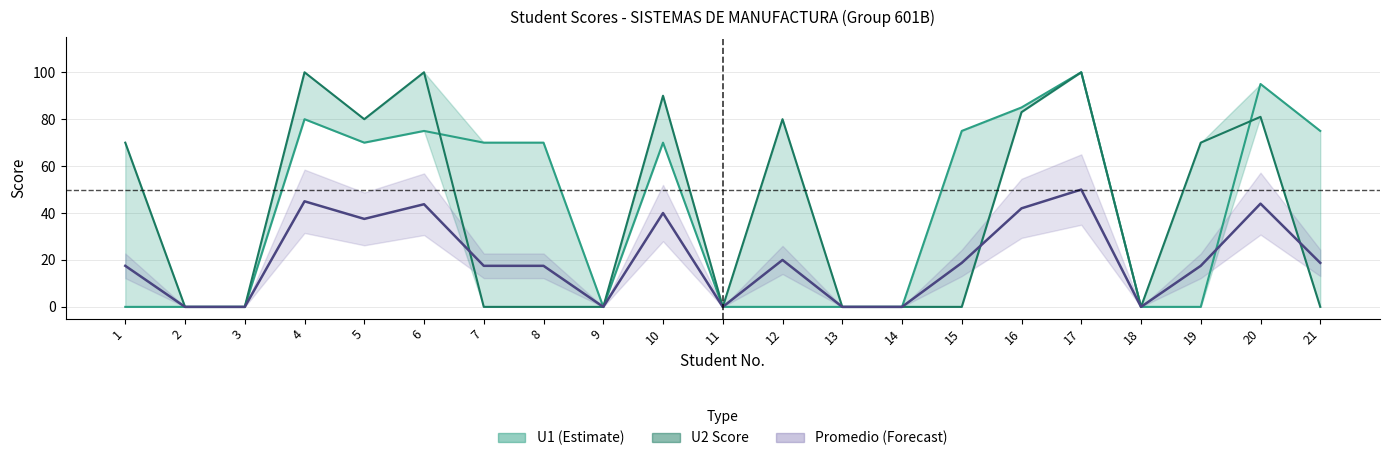

Is it true that Promedio equals 17.5 at 8?

True